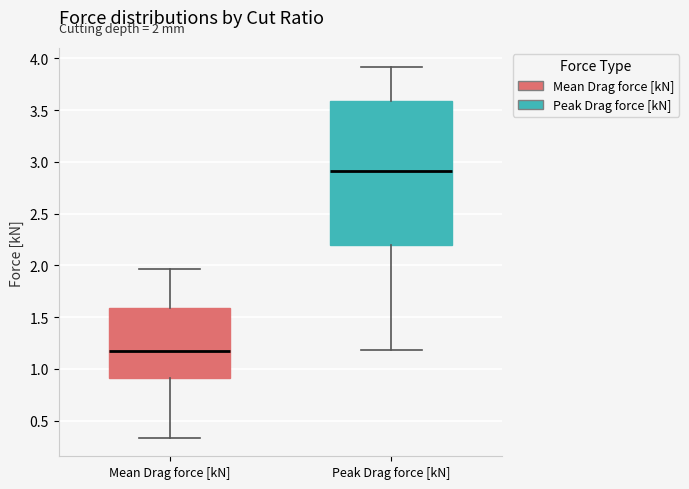

Which box's median line is the lowest?

Mean Drag force [kN]